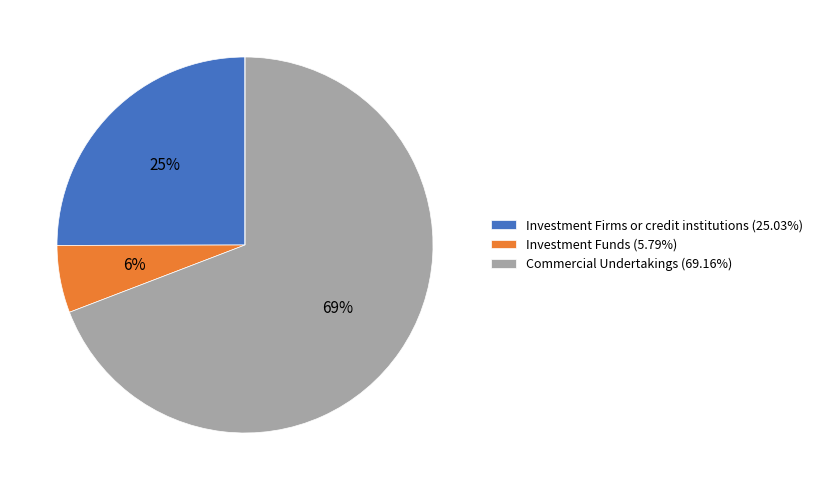

Does any single category account for the majority?

Yes